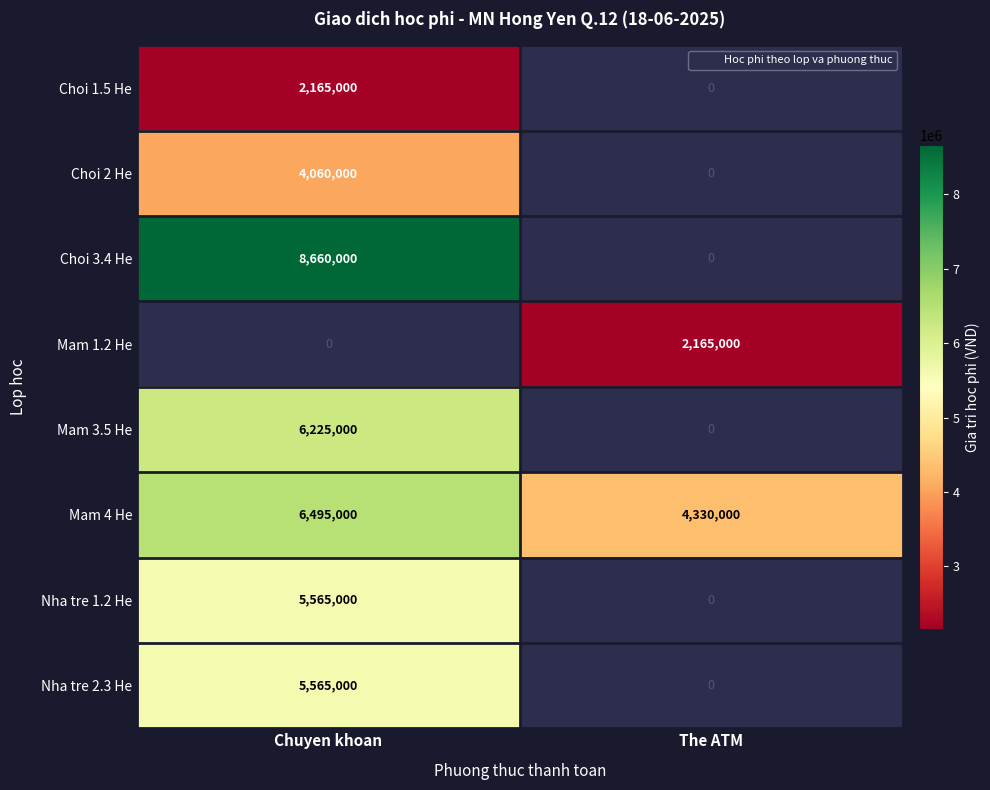

List the labels in order of Nha tre 2.3 He value, largest first.

Chuyen khoan, The ATM